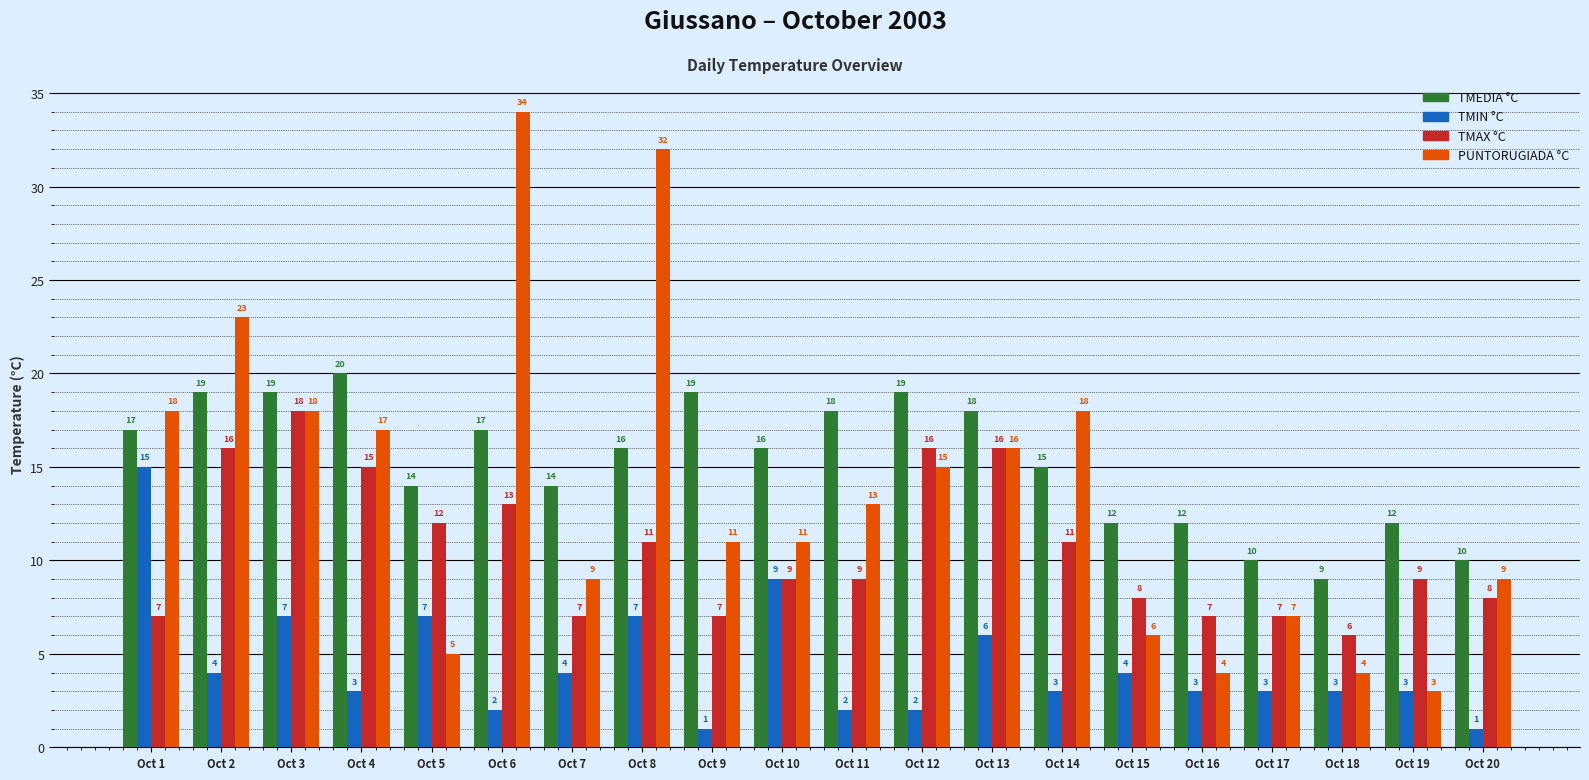

Which category has the highest value in the PUNTORUGIADA °C series?

Oct 6